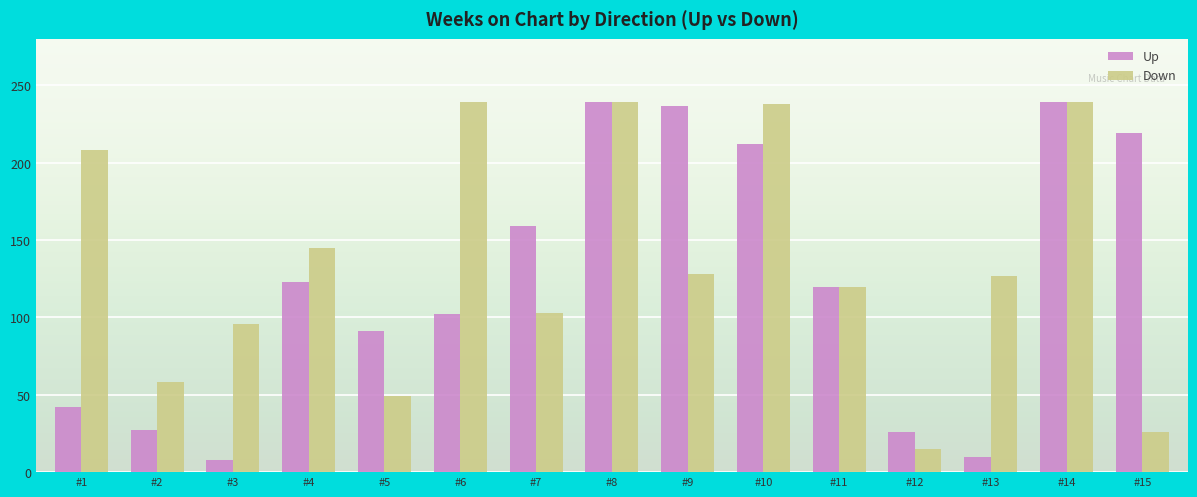

How many data points in Down are less than 127?

7